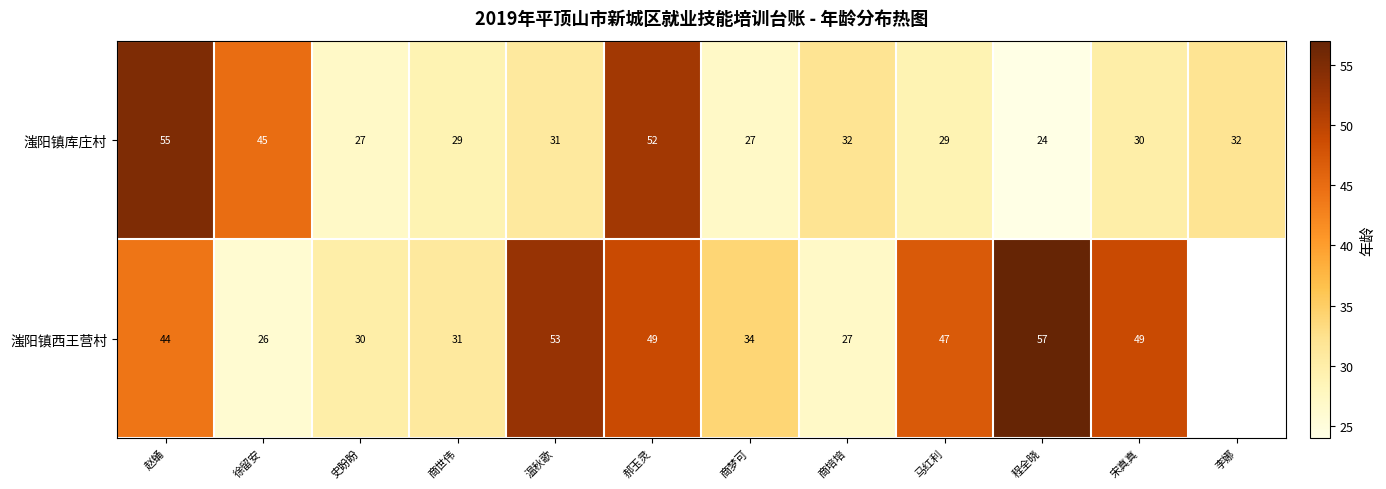

At which label does 滍阳镇库庄村 reach its minimum?

程全晓